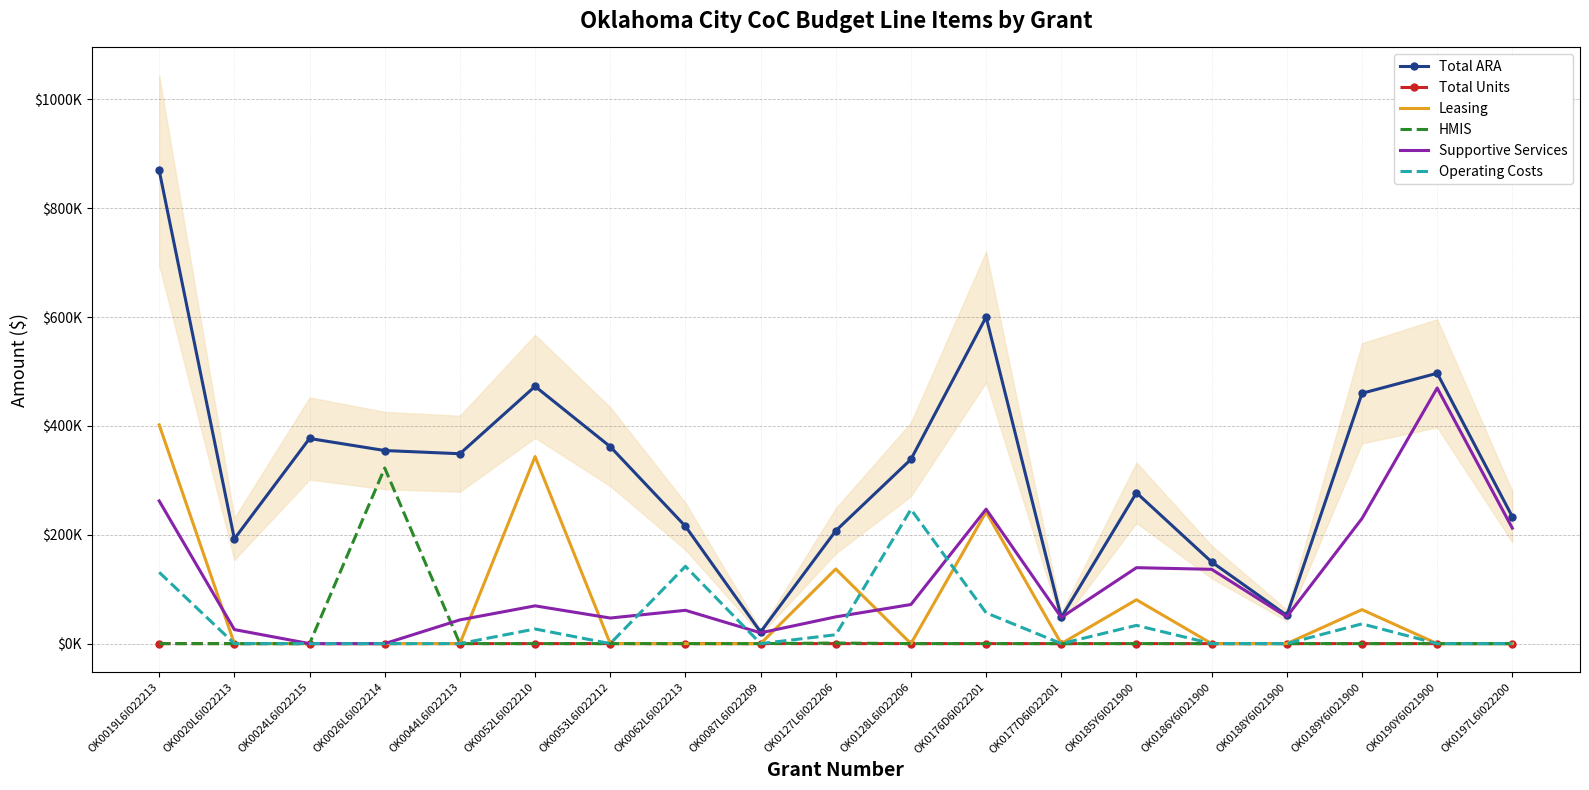

How many positive values does the Supportive Services series have?

17